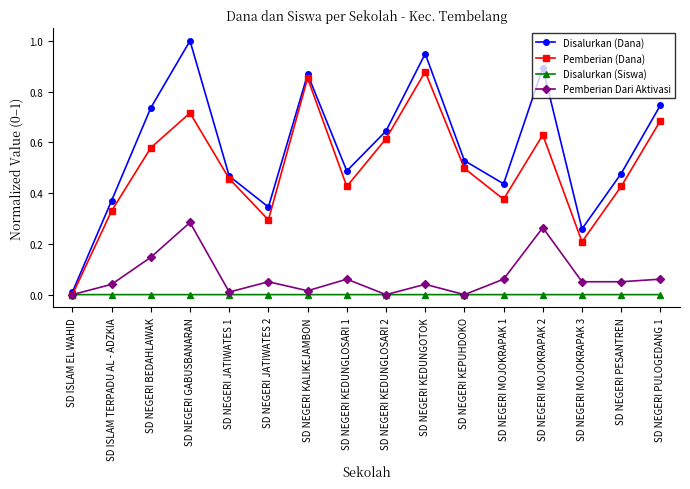

How many categories are shown in the chart?

16